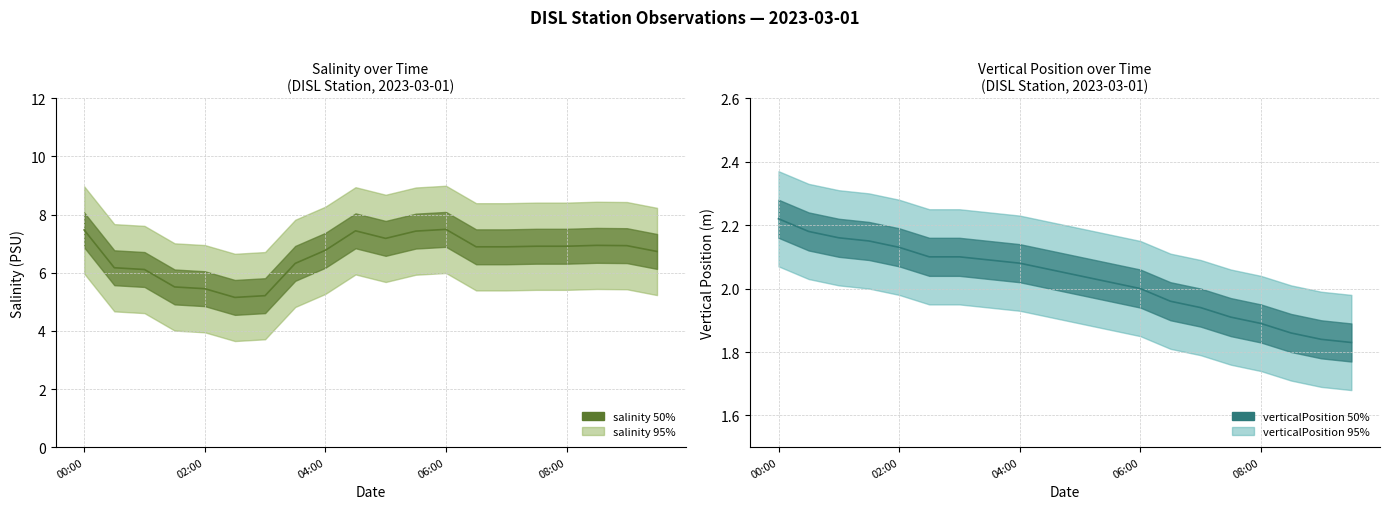

Which series has the largest range (max minus min)?

salinity